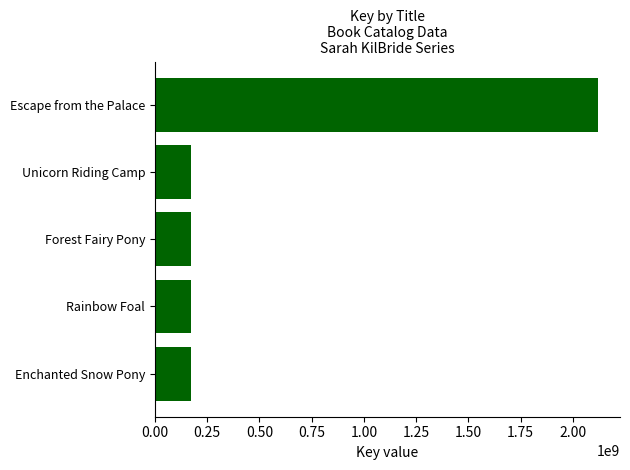

What is the average value?

560160202